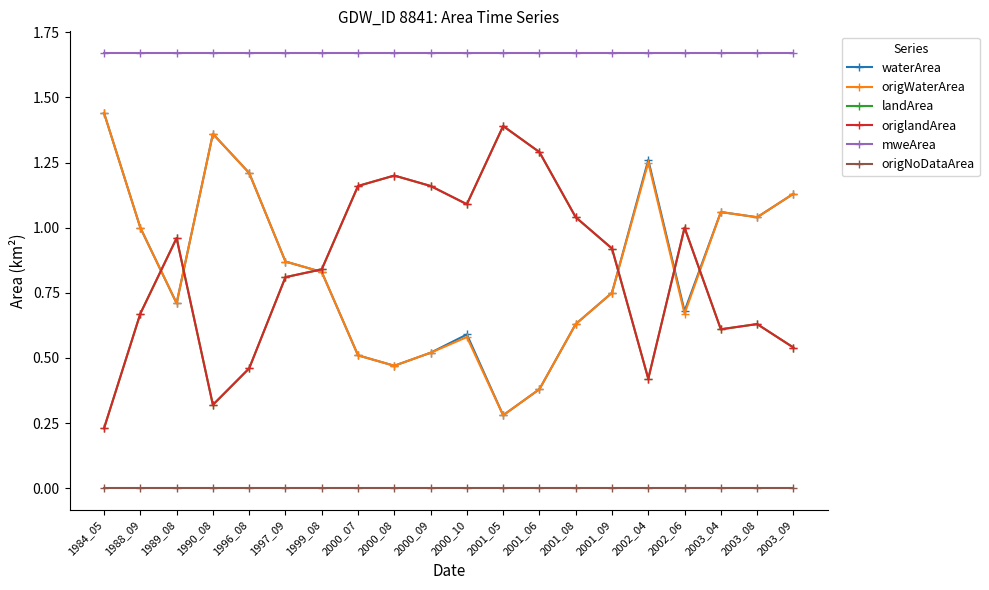

List the labels in order of landArea value, largest first.

2001_05, 2001_06, 2000_08, 2000_07, 2000_09, 2000_10, 2001_08, 2002_06, 1989_08, 2001_09, 1999_08, 1997_09, 1988_09, 2003_08, 2003_04, 2003_09, 1996_08, 2002_04, 1990_08, 1984_05